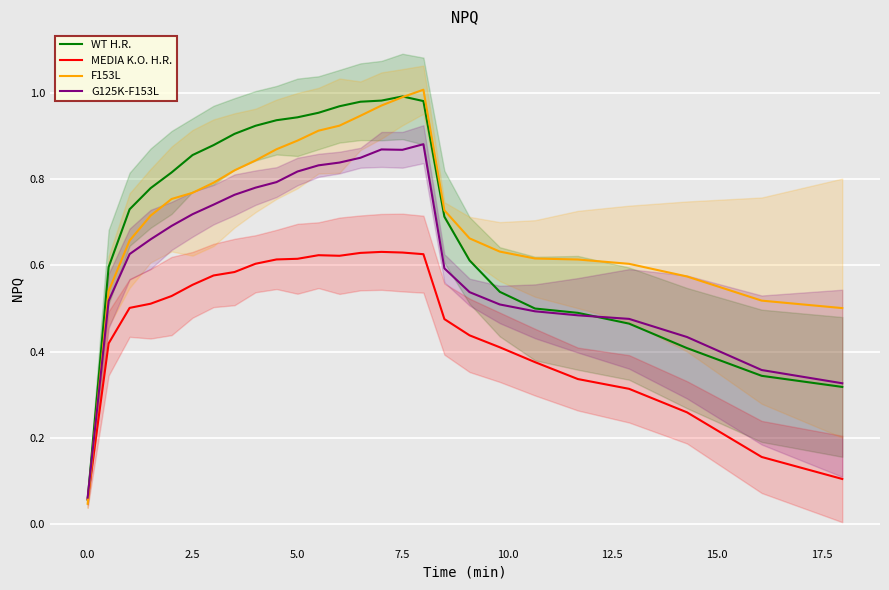

Is it true that WT H.R. equals 1.3 at 2.5?

False